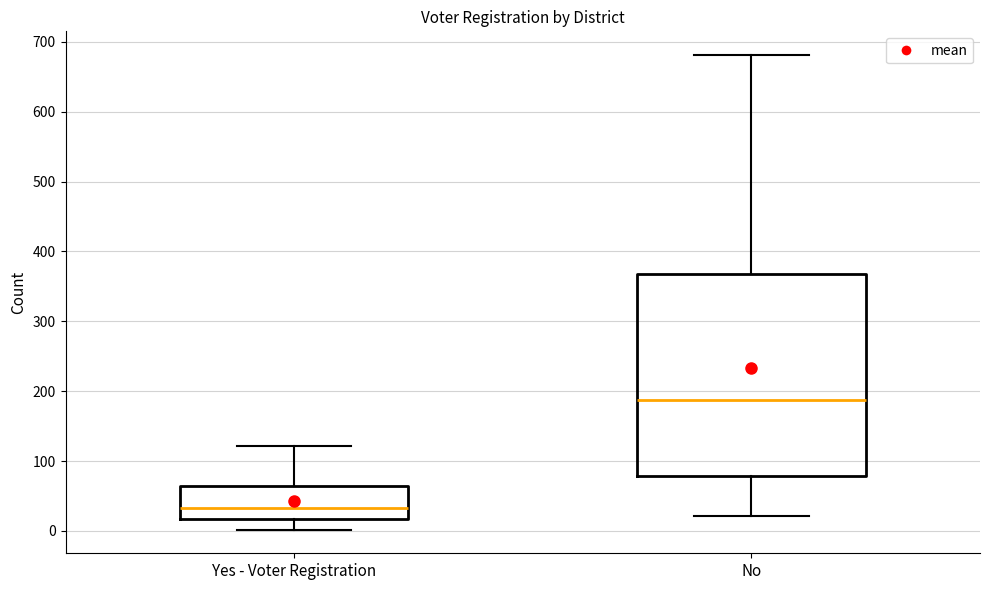

Reading left to right, transcribe this box plot: for each box, give where its median line is, the range the box spans, and where its two whiskers end, as read against the y-axis. The values are not printed on the chart, so give them approximately, as read against the axis.

Yes - Voter Registration: median 30, box 20 to 60, whiskers 0 to 120
No: median 190, box 80 to 370, whiskers 20 to 680